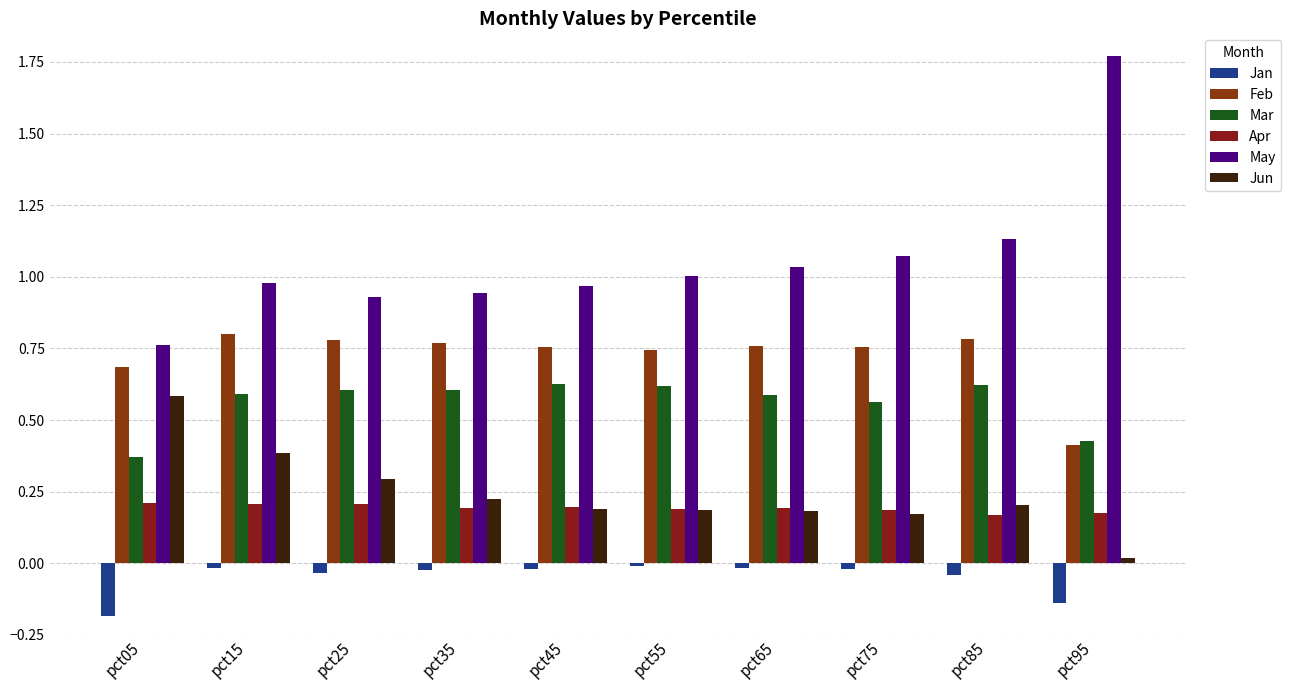

How many bars are there in each group?

6